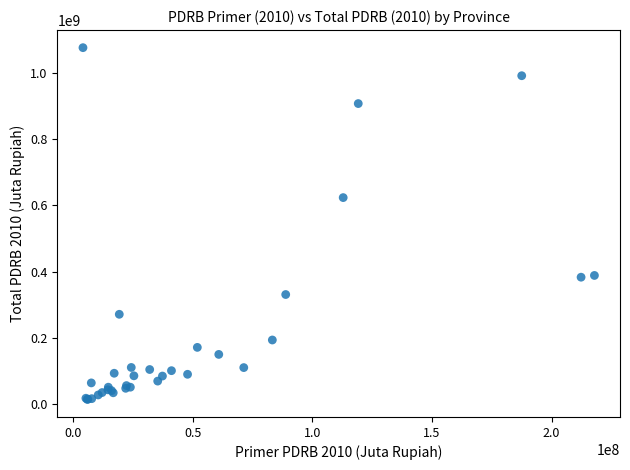

What Y value in the scatter plot is closest to 545083695?

623224621.3